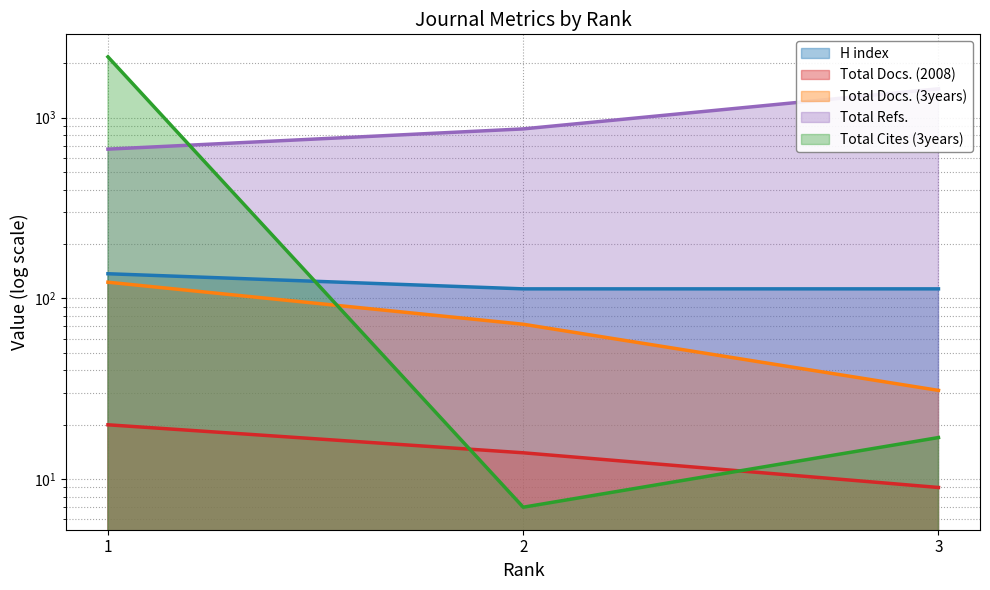

At which label does Total Refs. first exceed 867?

3